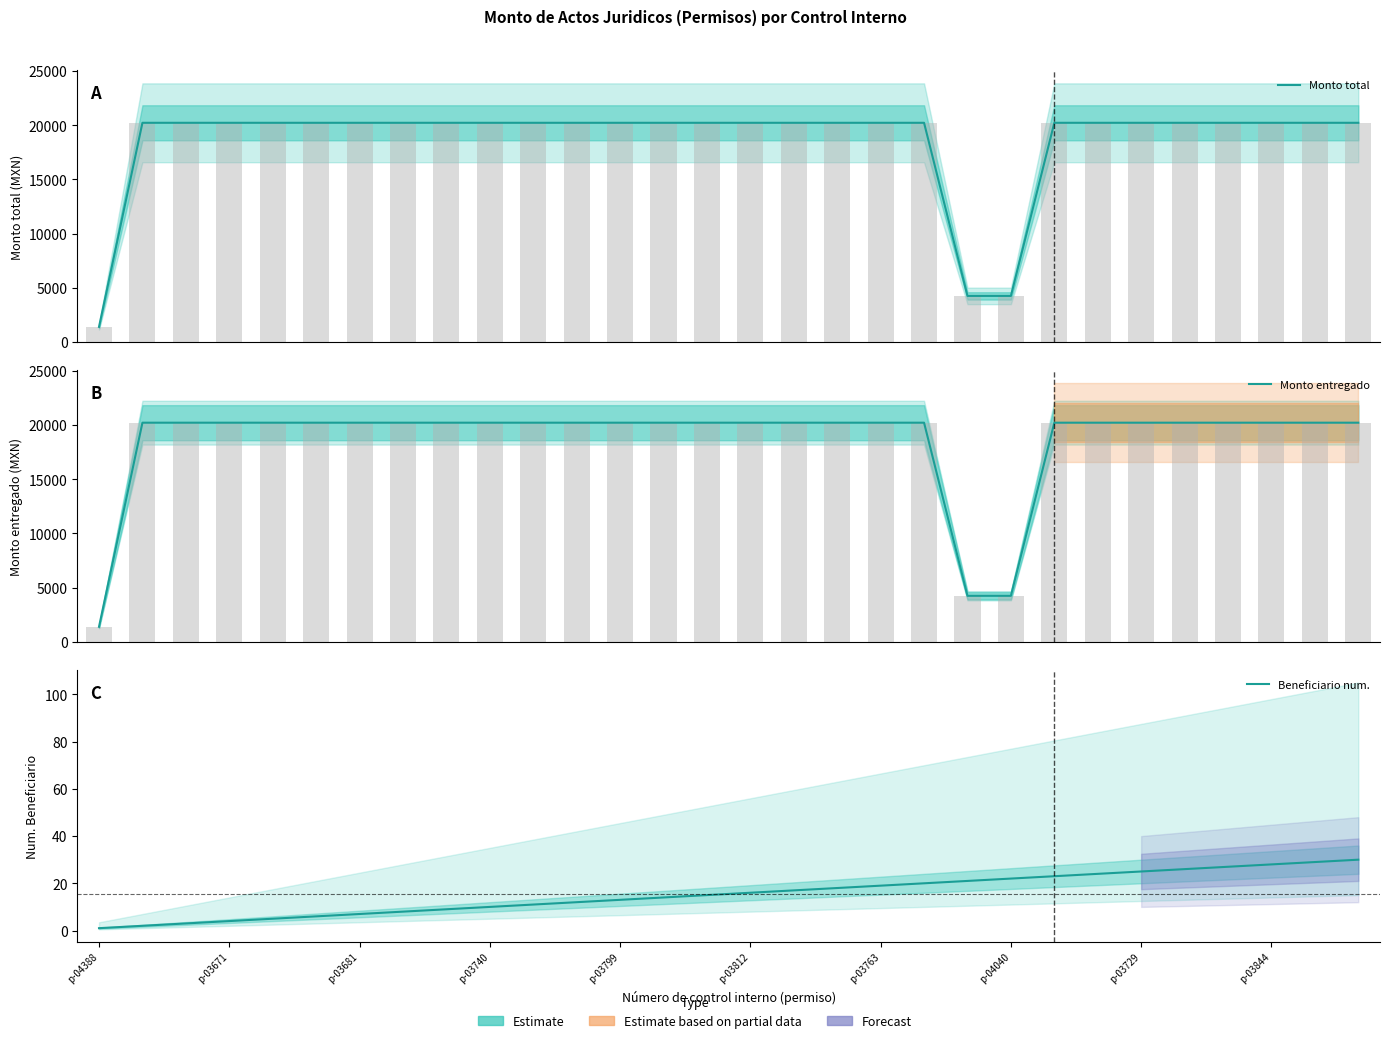

How many values in the Monto total series are below 20227?

3